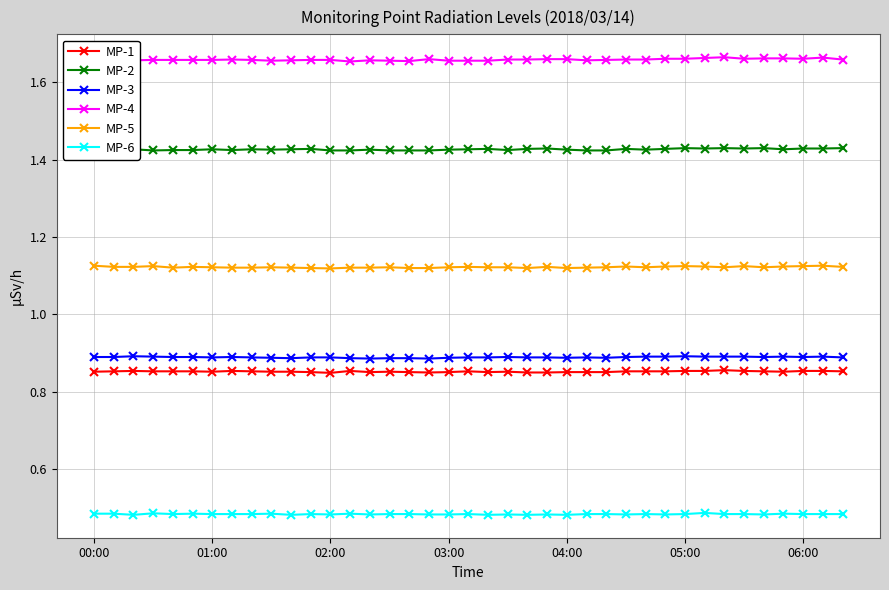

Count the MP-4 values in the range 1 to 2.

39